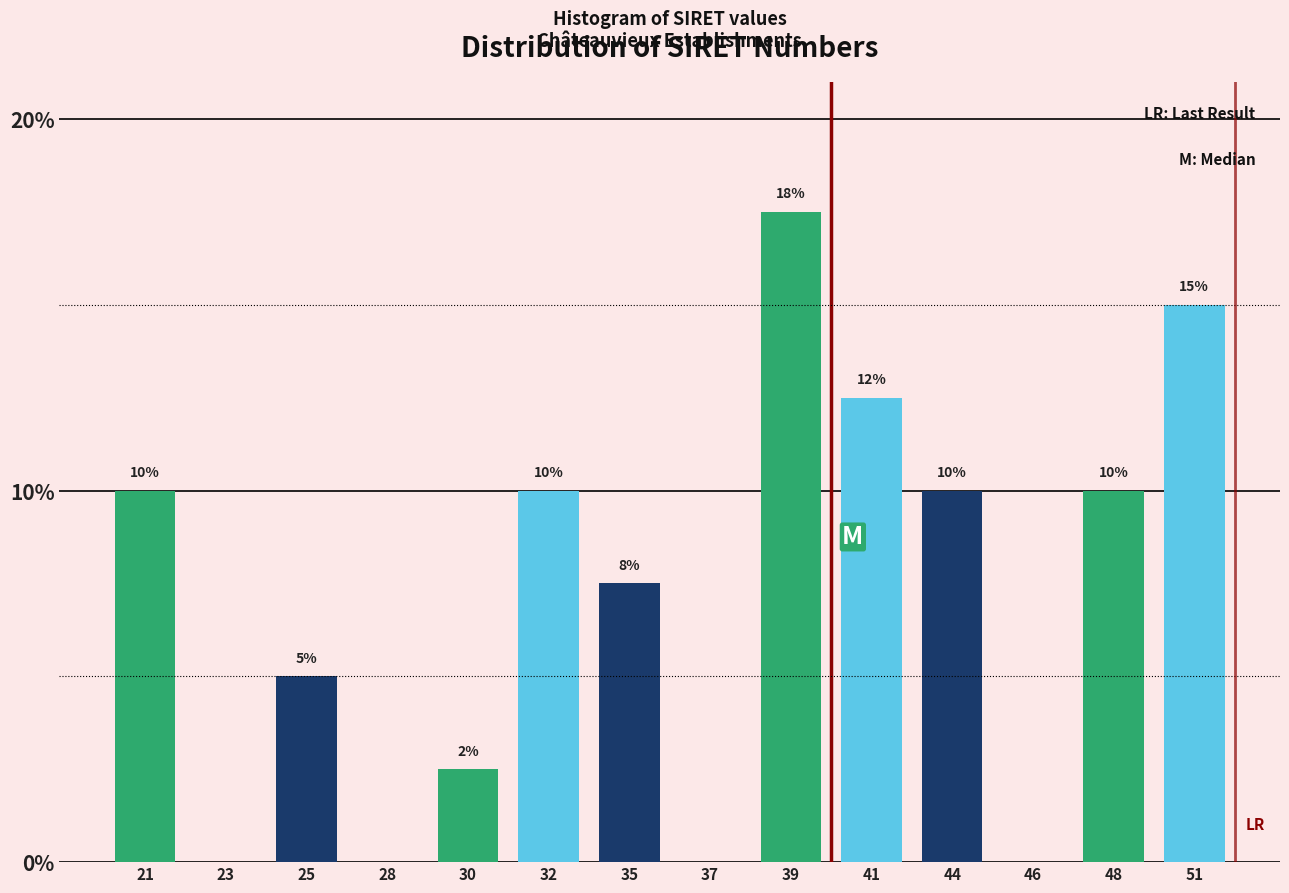

The chart shows a value of 23.1 at 51. True or false?

False